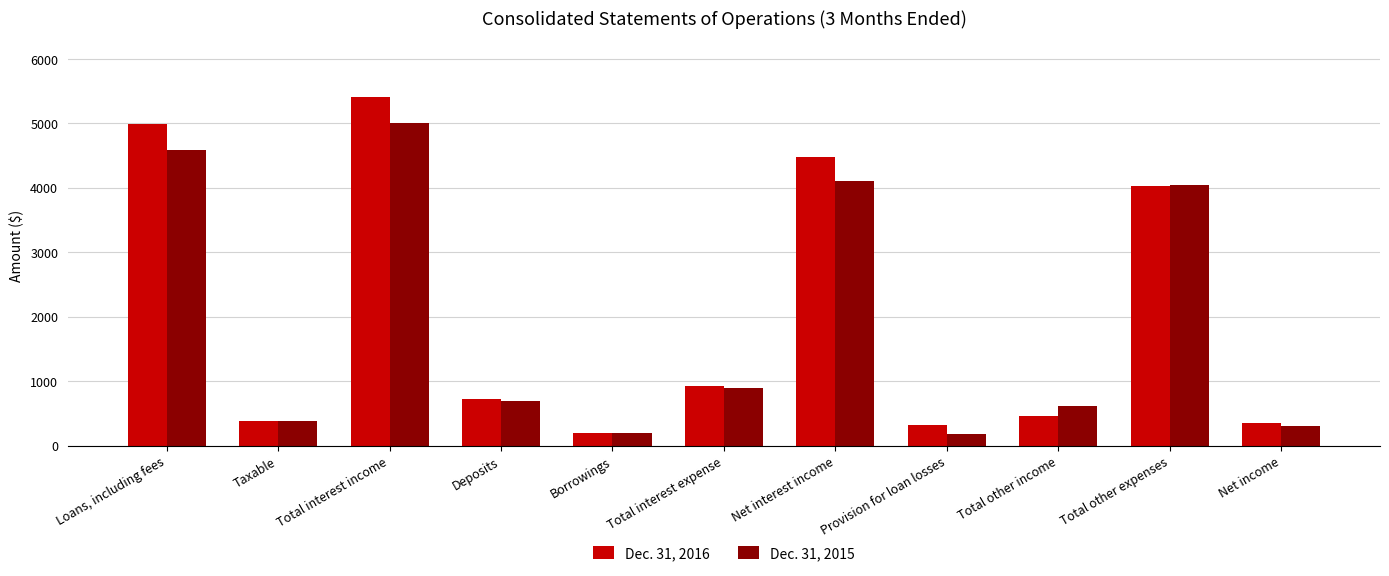

At which category is the sum across all series the highest?

Total interest income